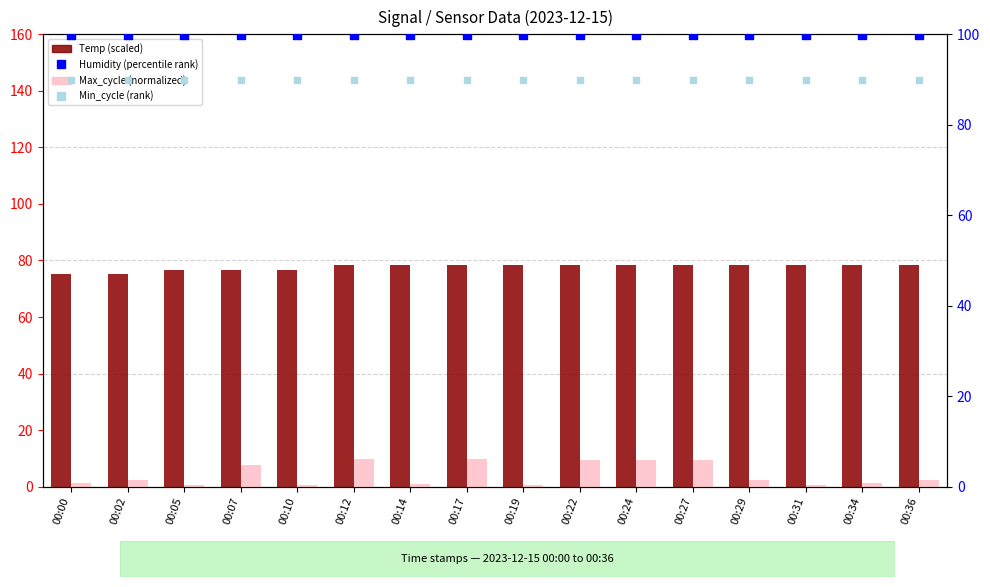

At how many categories does at least one series exceed 70?

16